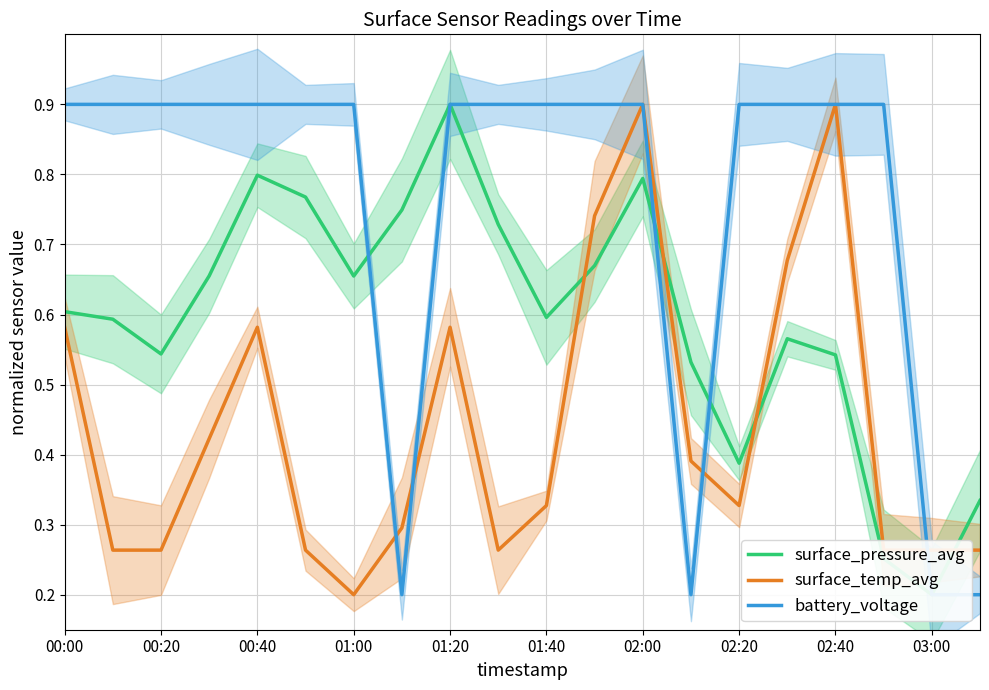

What are all the series names shown in the legend?

surface_pressure_avg, surface_temp_avg, battery_voltage